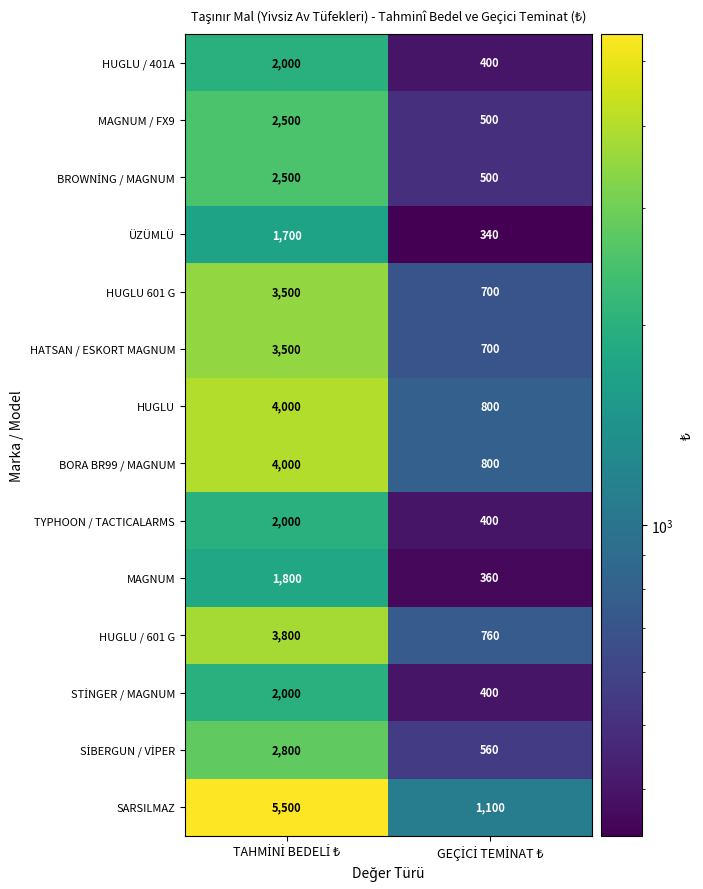

Which series has the widest spread of values?

SARSILMAZ